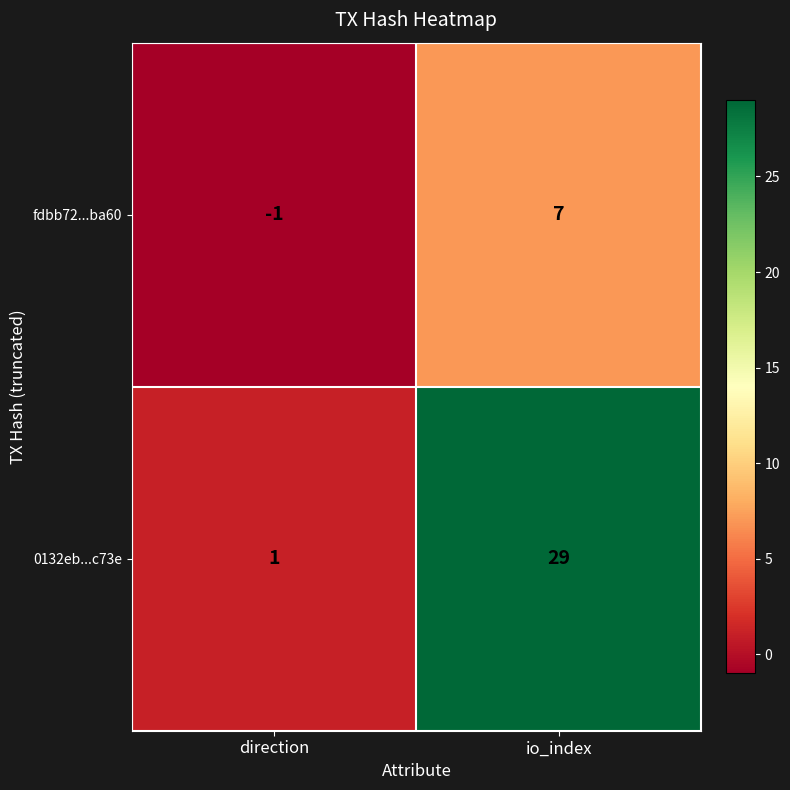

Which series has the largest total across all categories?

0132eb...c73e